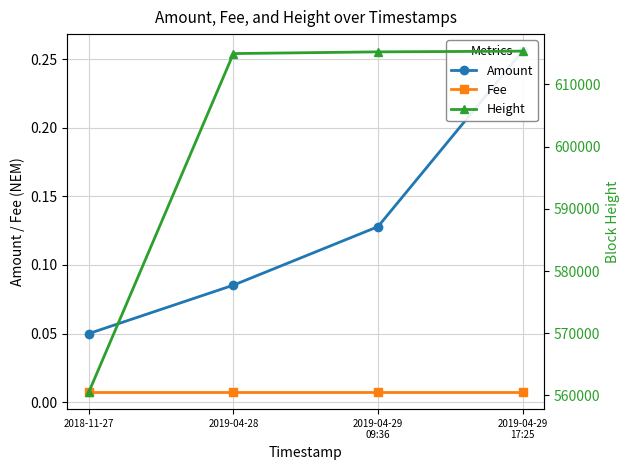

Which series has the largest range (max minus min)?

Height